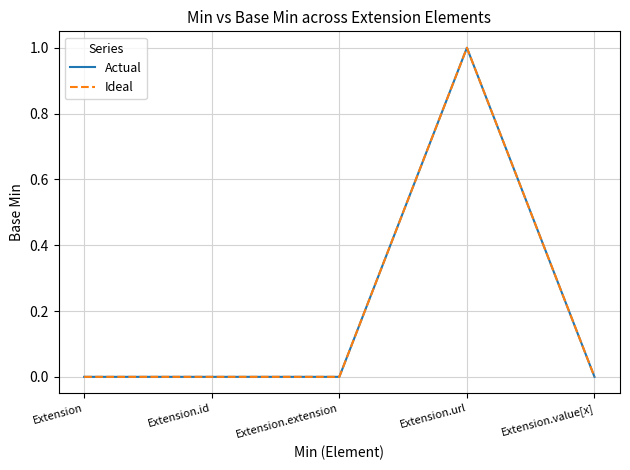

True or false: Ideal and Actual intersect in this chart.

False